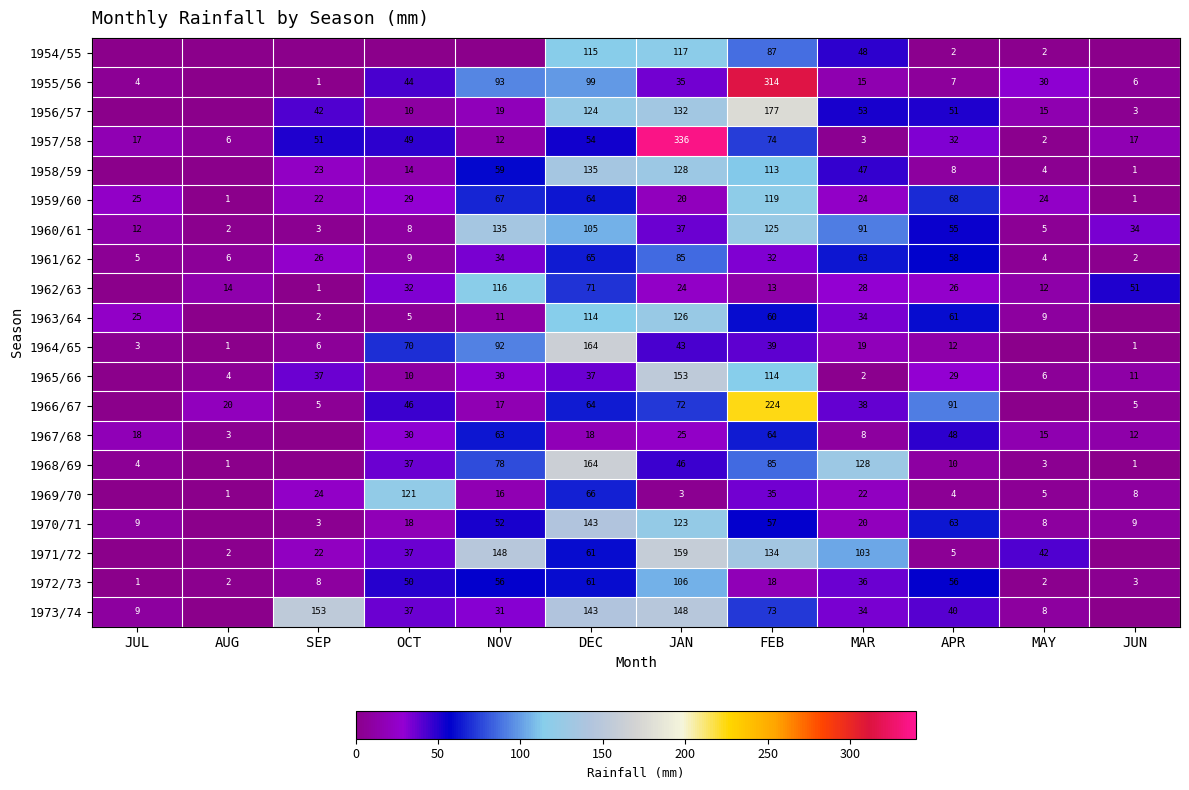

What is the spread (max minus min) of values at FEB?

301